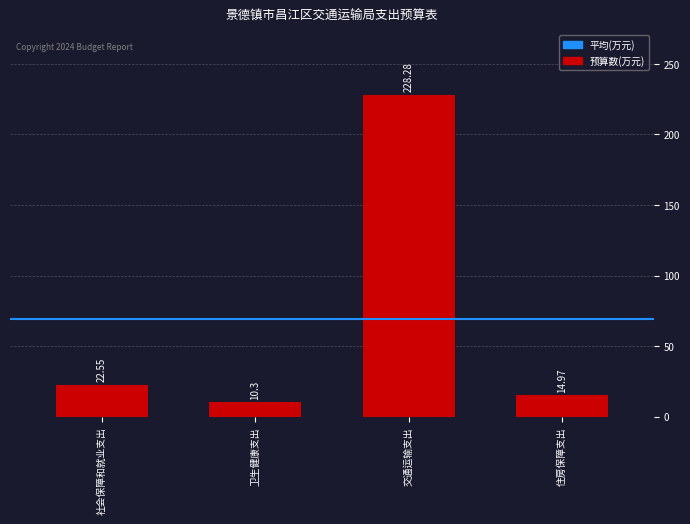

How many data points does each series have?

4